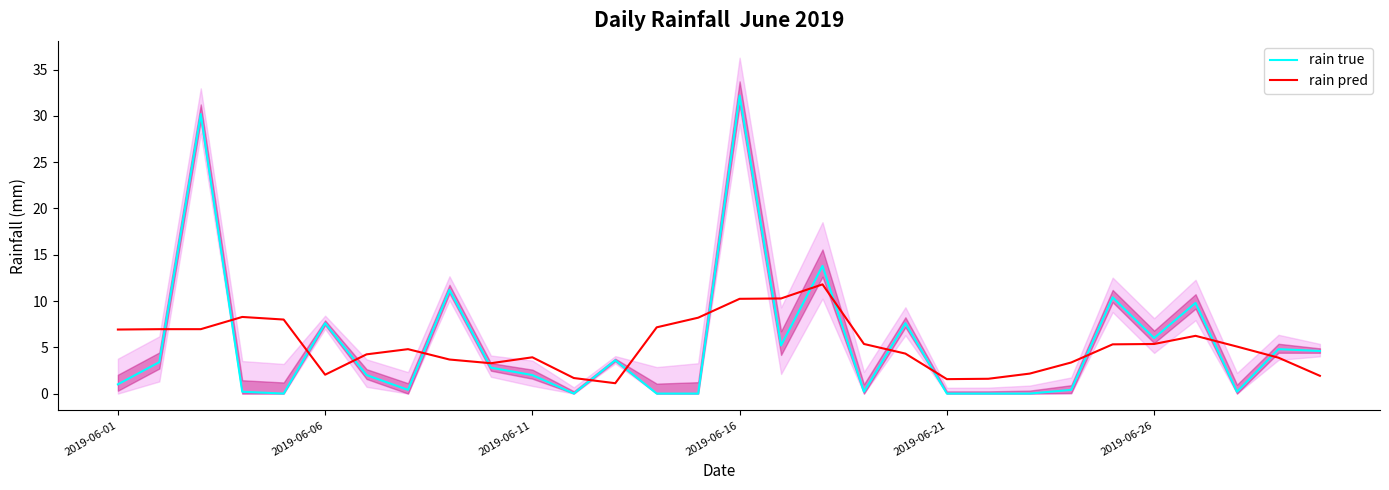

What are all the series names shown in the legend?

rain true, rain pred